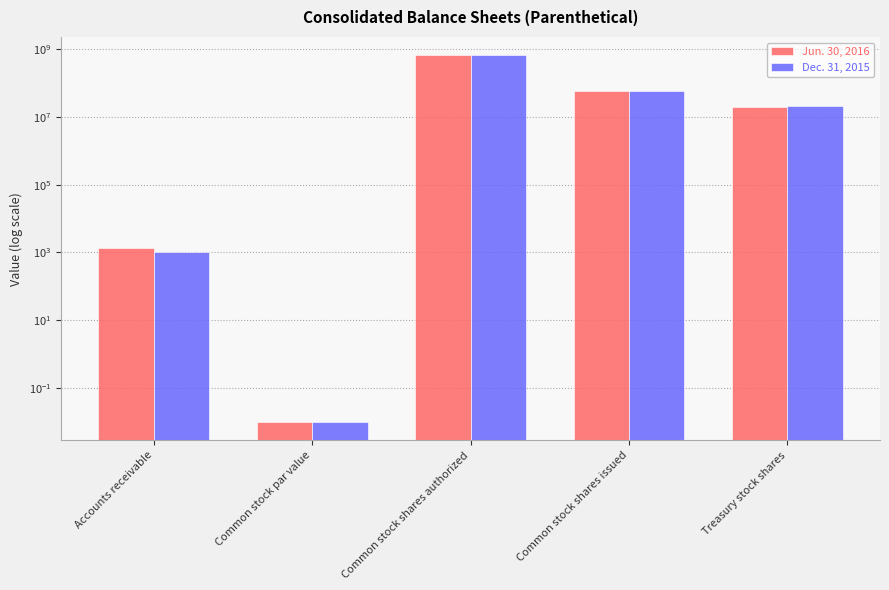

Which has a higher value, Common stock shares authorized or Treasury stock shares?

Common stock shares authorized